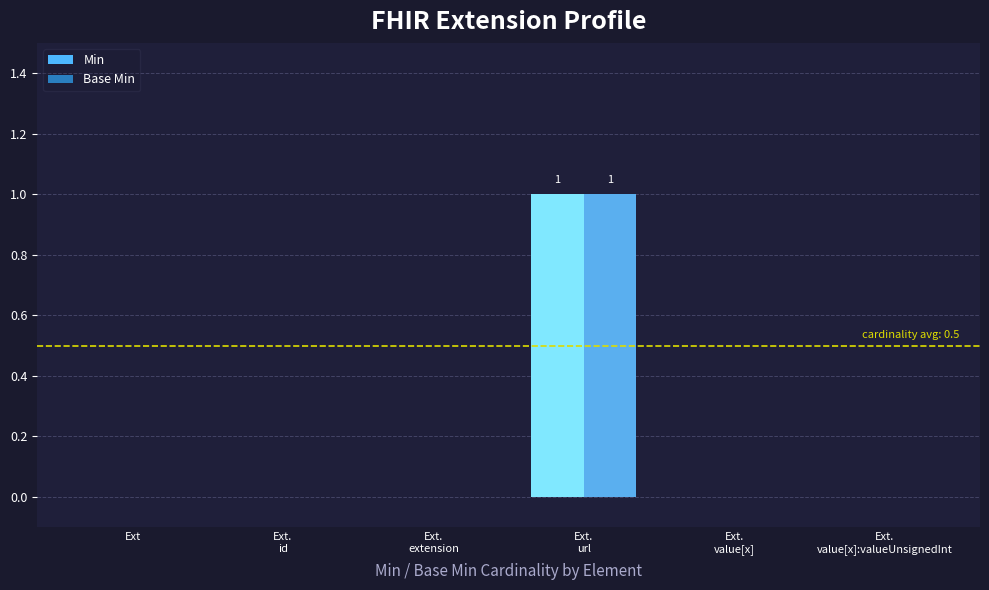

The Min series shows 0 at Ext. True or false?

True